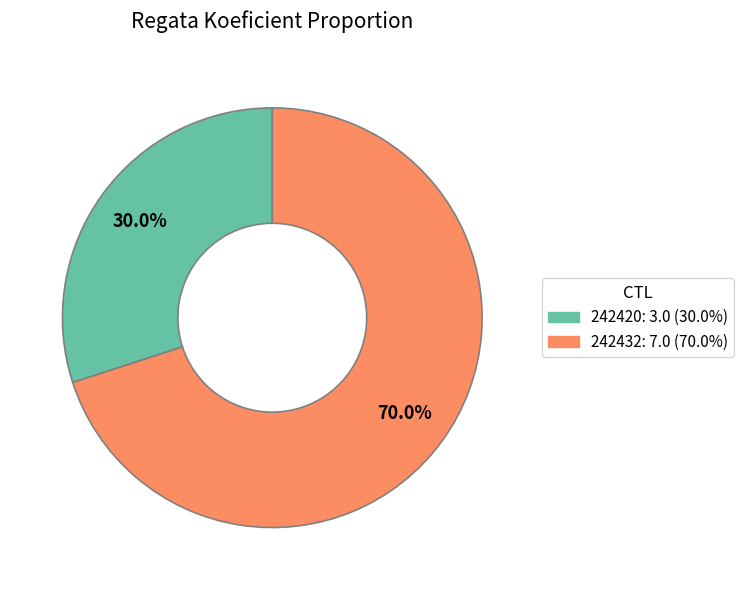

Count the number of slices in the pie.

2